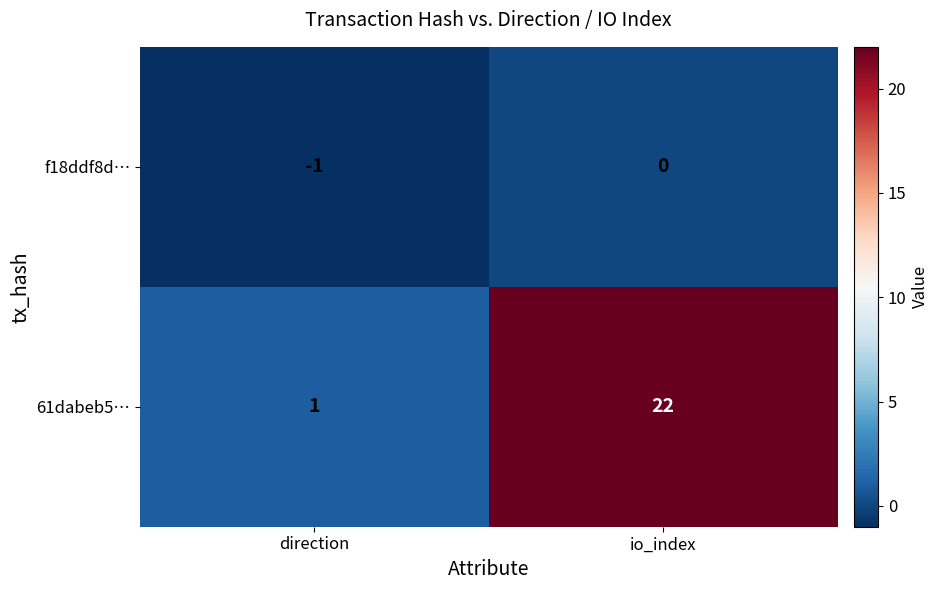

Reading left to right, transcribe all the data shown in this chart.

f18ddf8d…: direction=-1	io_index=0
61dabeb5…: direction=1	io_index=22